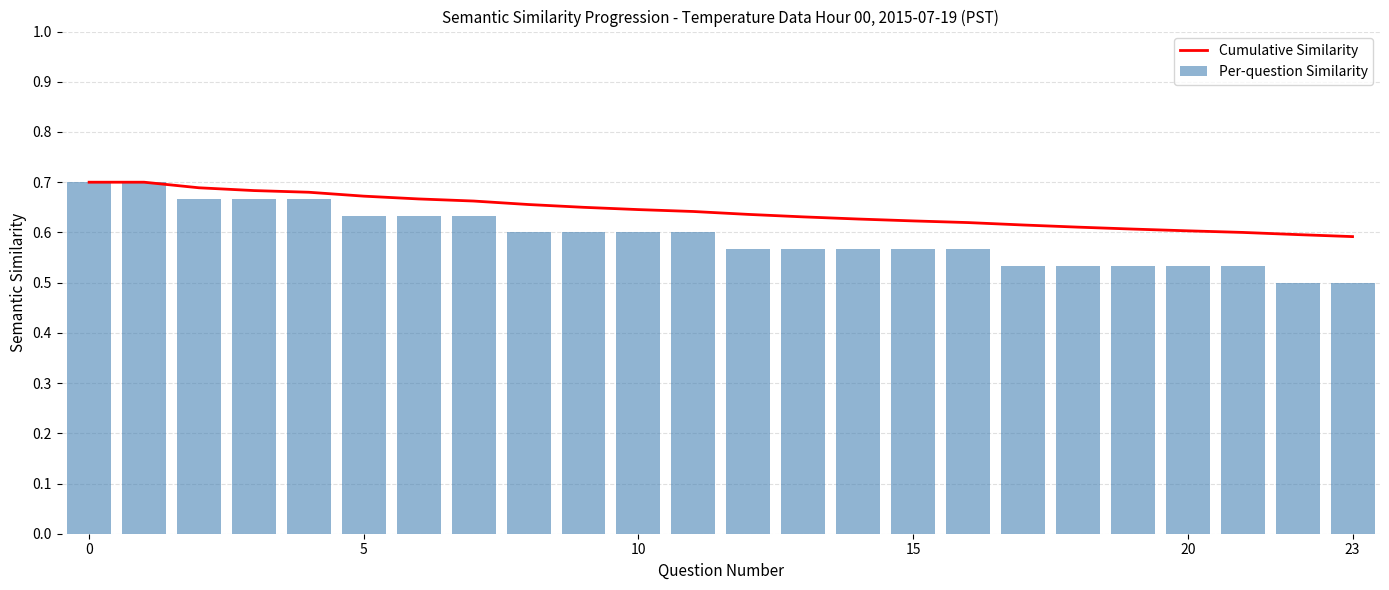

Which category has the lowest value in the Cumulative Similarity series?

23